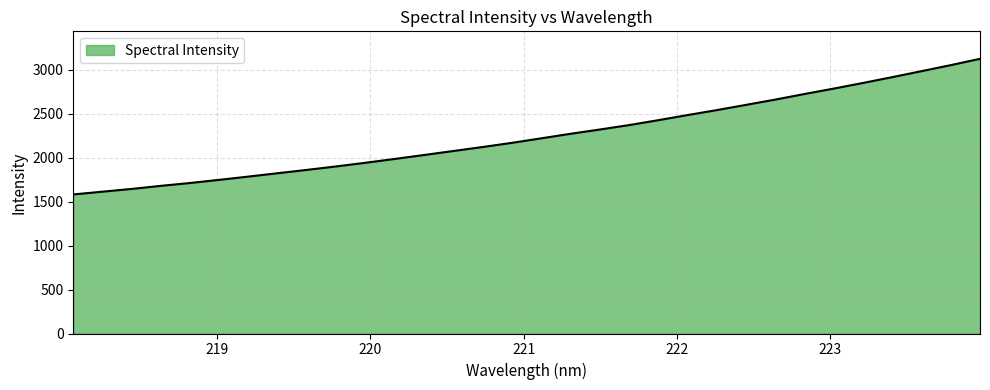

What is the maximum value shown in the chart?

3122.6